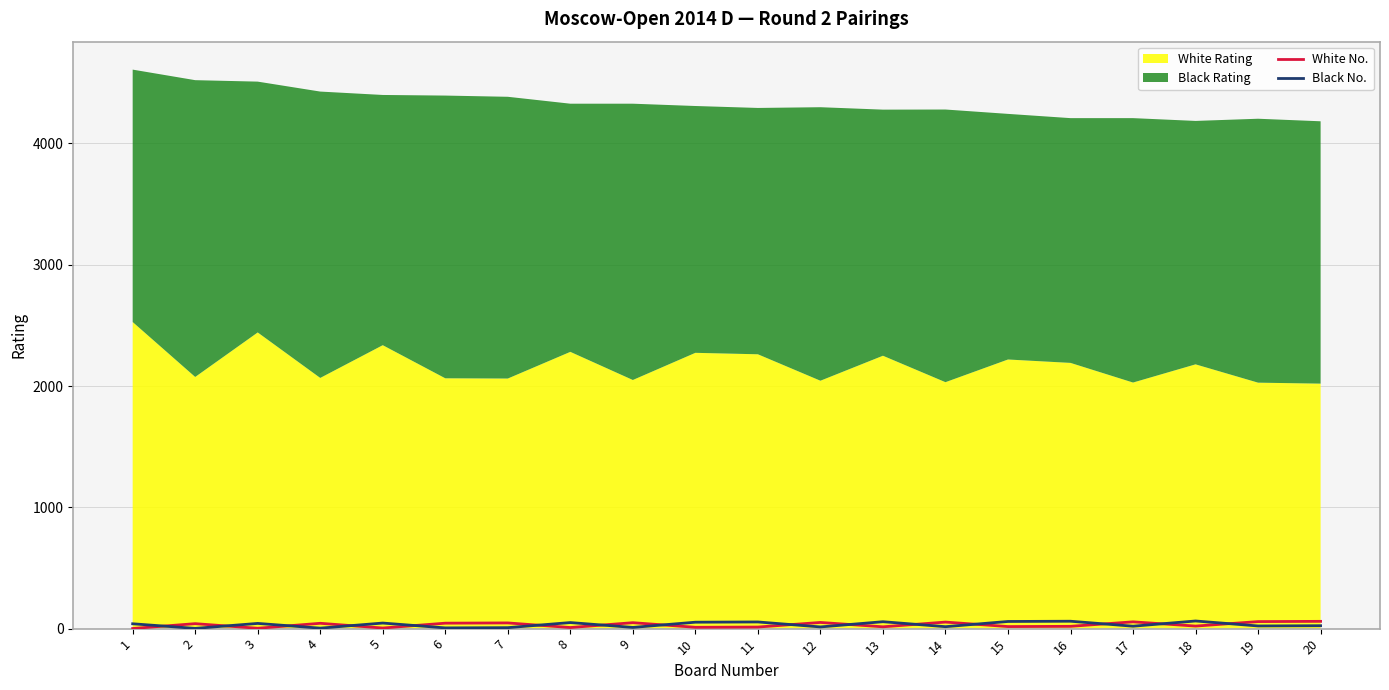

The value of White No. at 13 is 15. True or false?

True